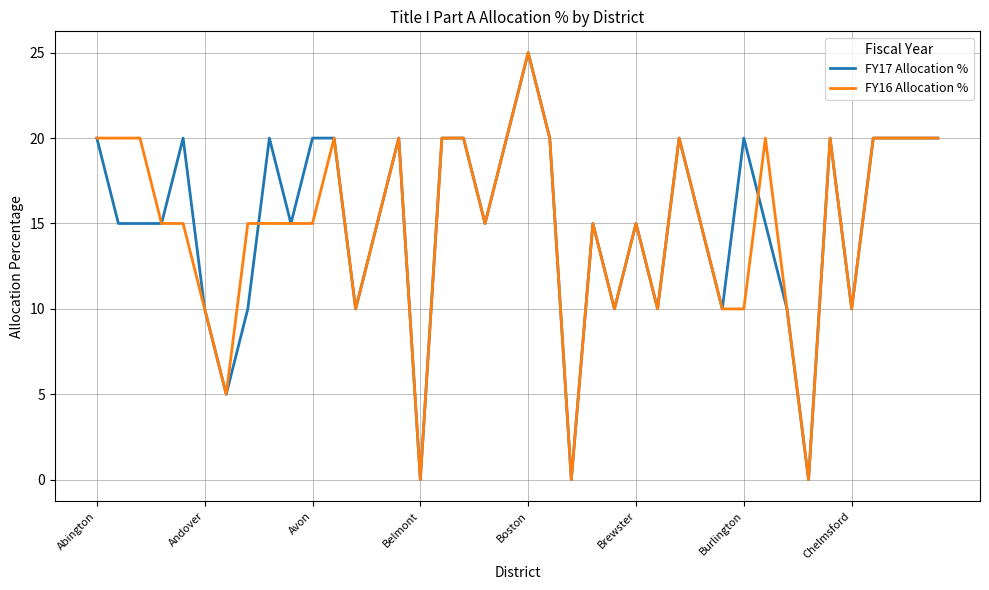

What is the average value of the FY16 Allocation % series?

15